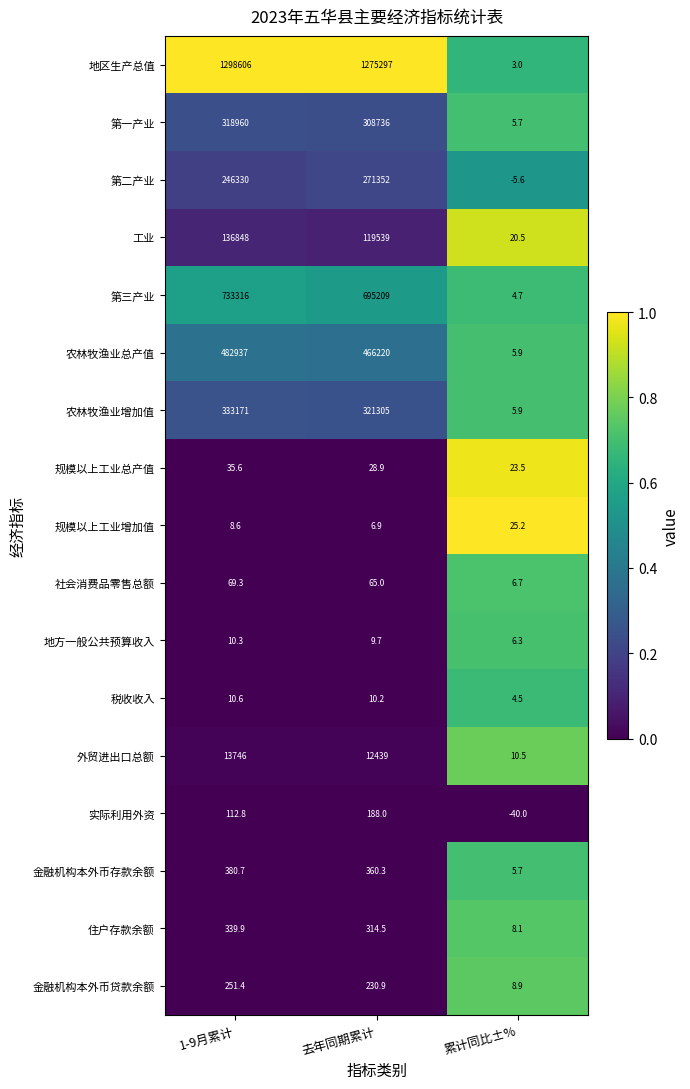

What is the difference between the highest and lowest values at 去年同期累计?

1275290.1